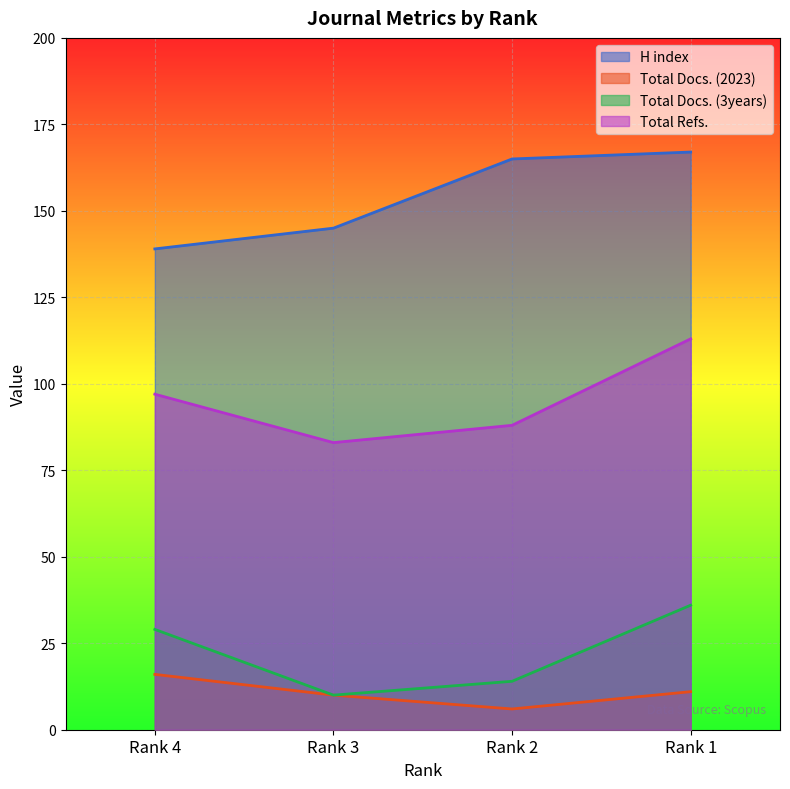

At which category does Total Docs. (2023) reach its first local valley?

Rank 2